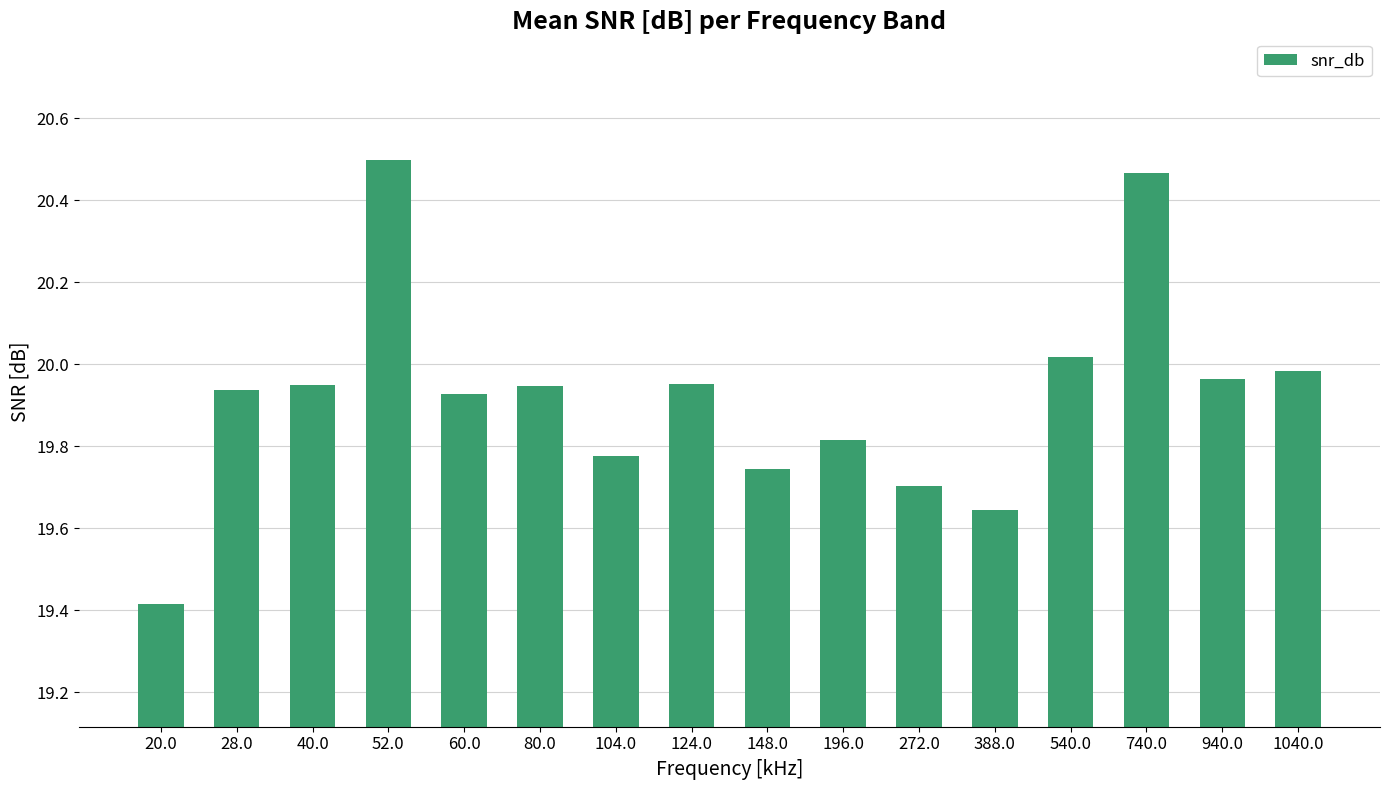

What is the minimum value shown in the chart?

19.4